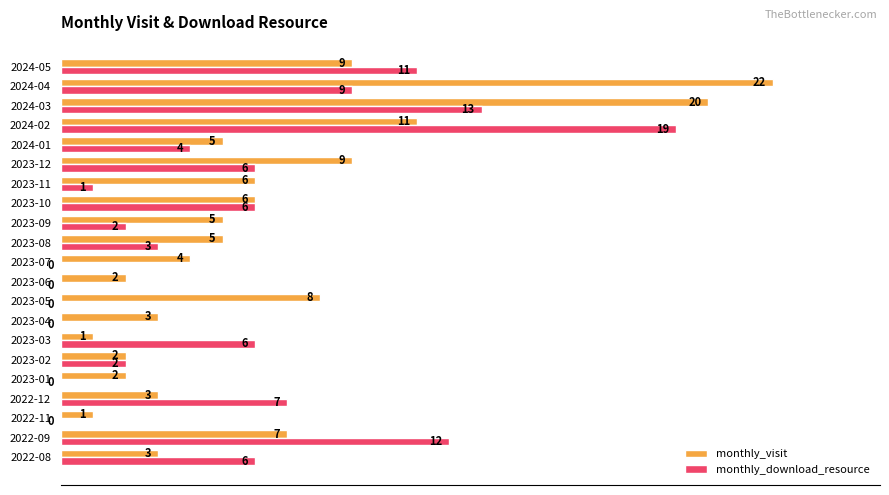

List the series in order of their overall mean, highest first.

monthly_visit, monthly_download_resource